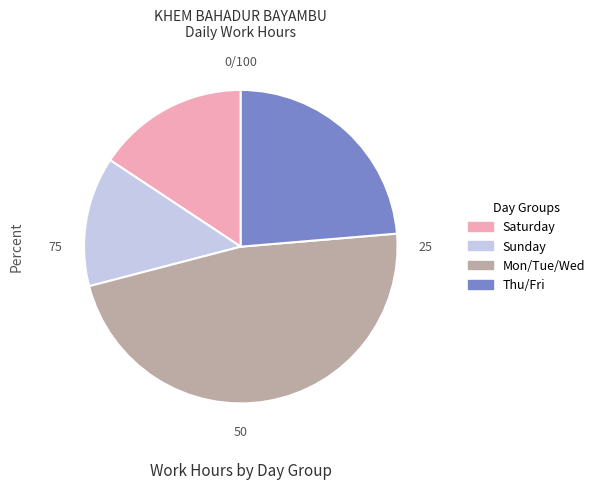

Is it true that Sunday is 1% of the pie?

False